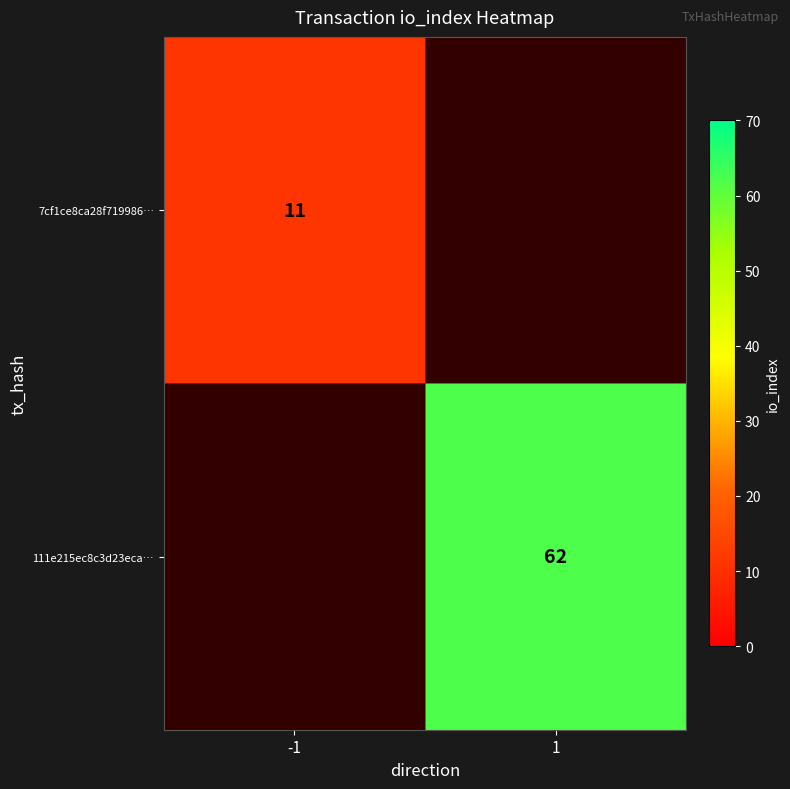

The 7cf1ce8ca28f719986… series shows 7 at -1. True or false?

False